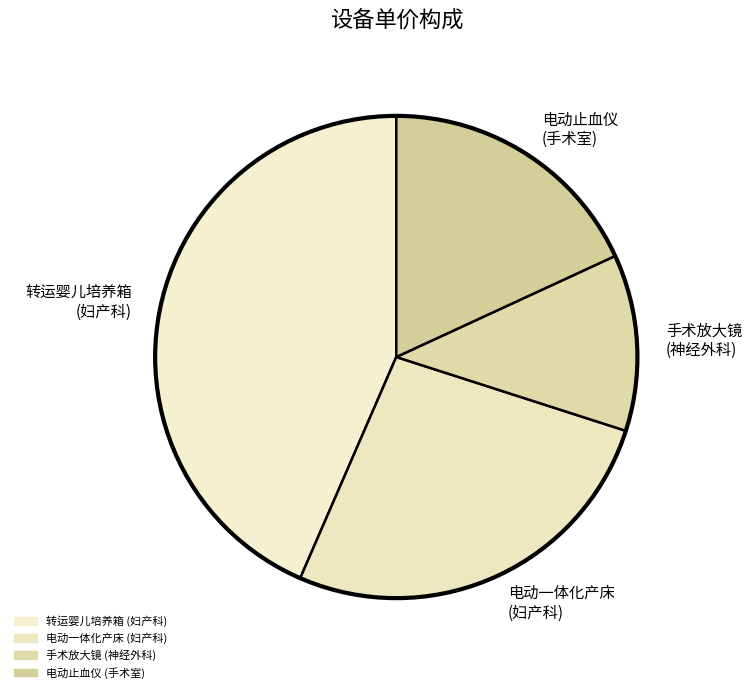

Is there a majority slice in this chart?

No